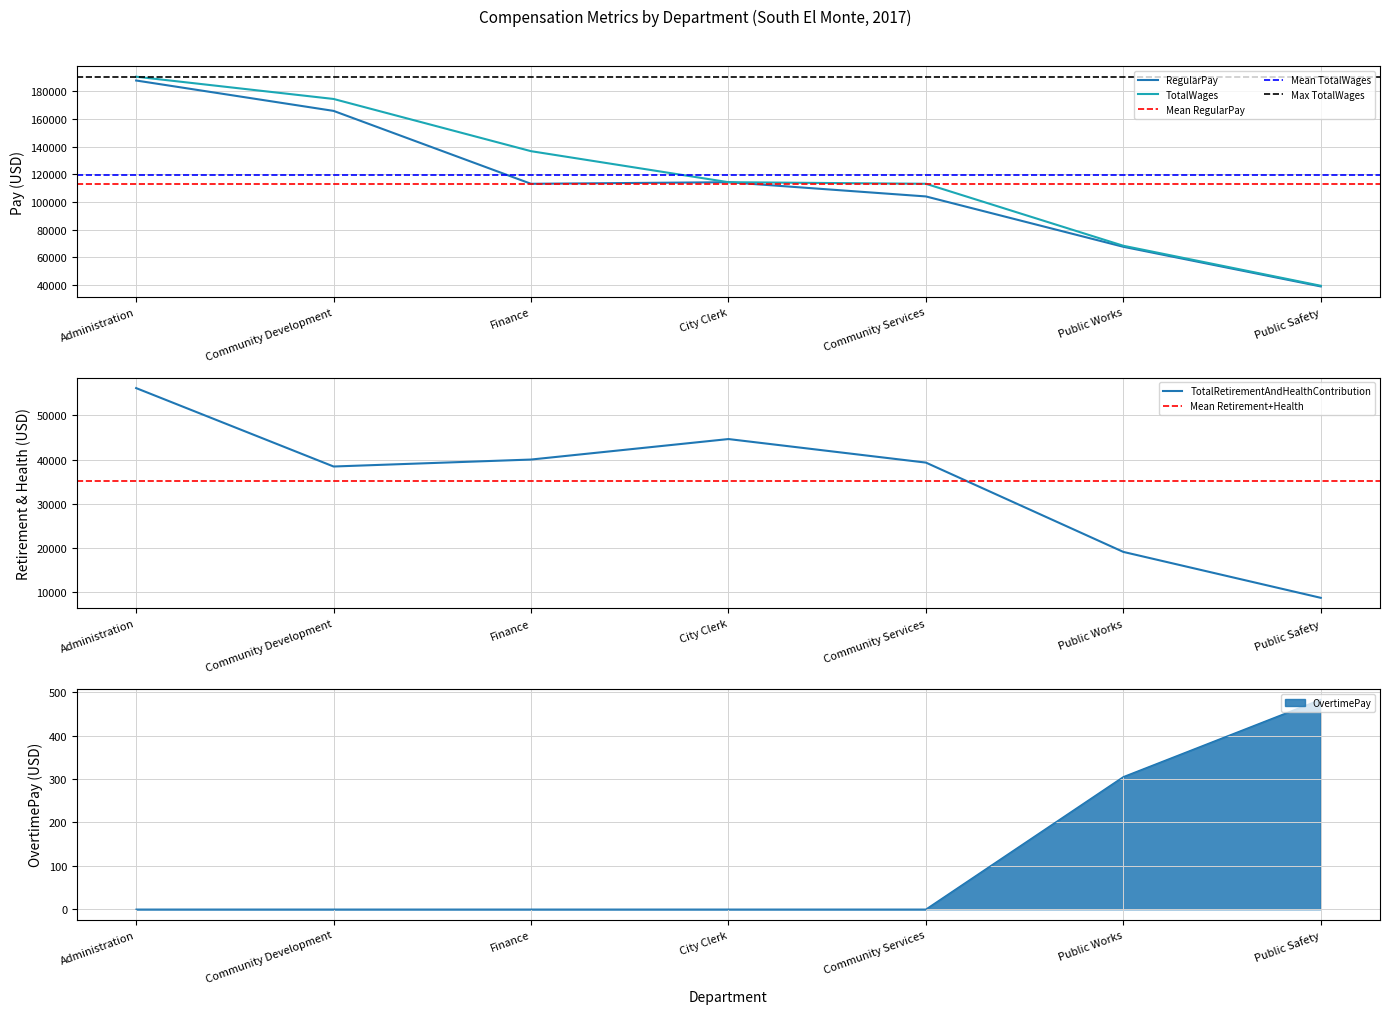

What are all the series names shown in the legend?

RegularPay, TotalWages, TotalRetirementAndHealthContribution, OvertimePay